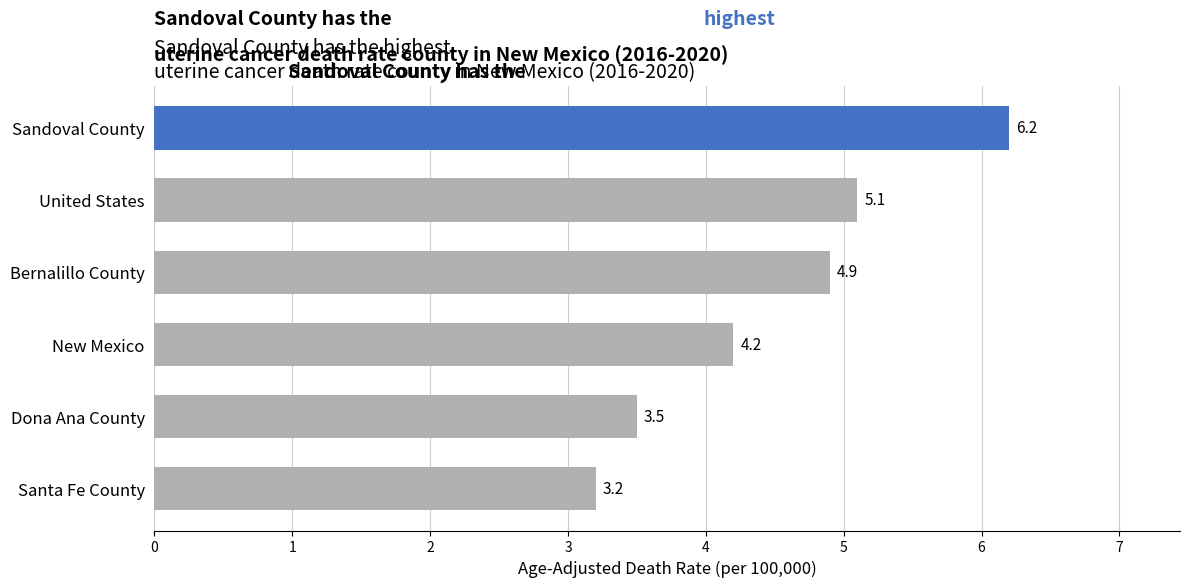

The value at Sandoval County is 1.3. True or false?

False